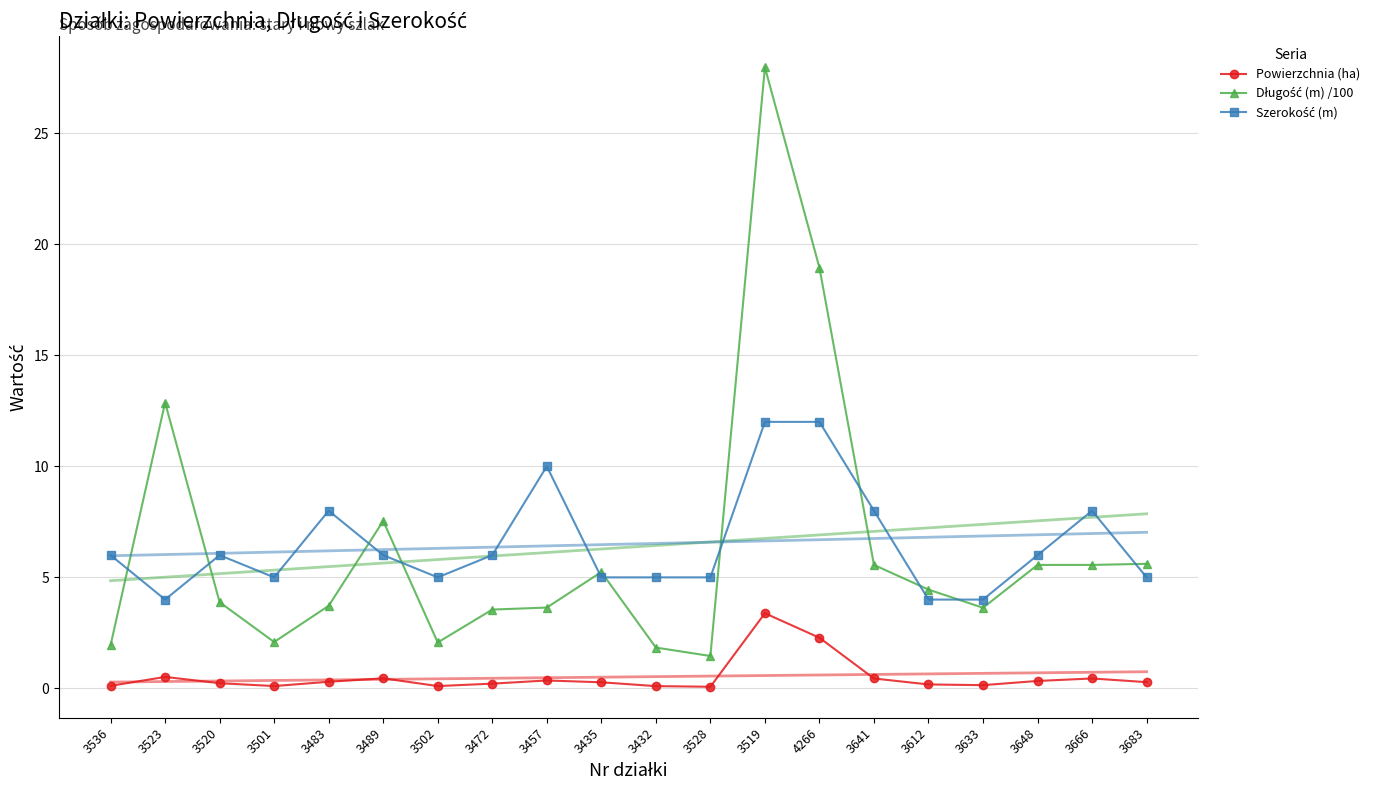

True or false: Szerokość (m) has a value of 9.0 at 3536.

False